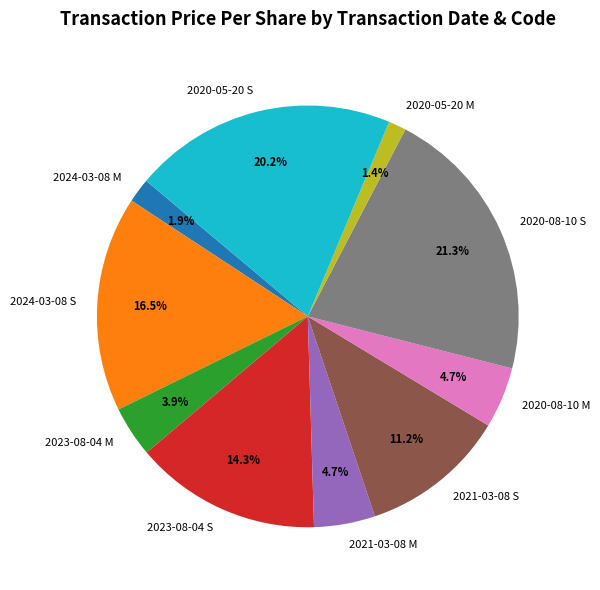

What percentage is the 2020-05-20 S slice, to the nearest percent?

20%